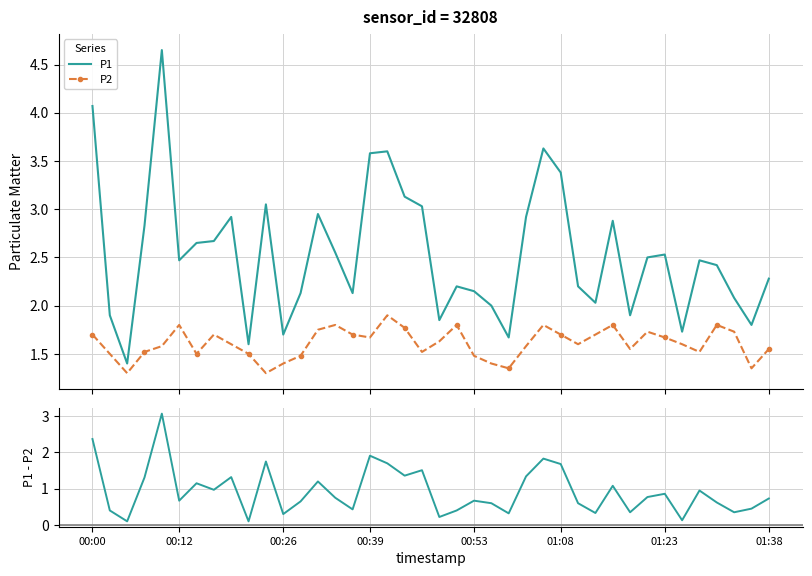

What is the sum of all P1 values?

101.6